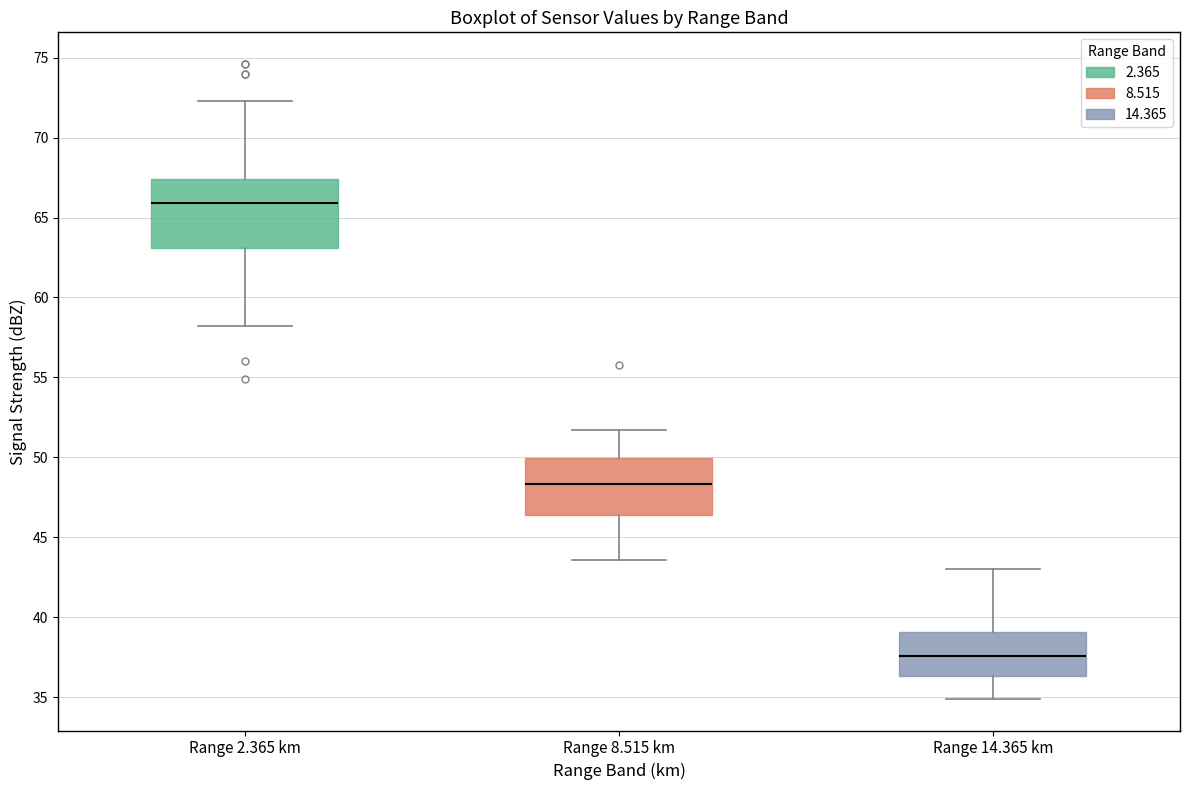

Reading left to right, read every box against the y-axis: the position of its median line, the range the box covers, and the ends of its whiskers. The values are not printed on the chart, so give them approximately, as read against the axis.

Range 2.365 km: median 66.0, box 63.0 to 67.5, whiskers 58.0 to 72.5
Range 8.515 km: median 48.5, box 46.5 to 50.0, whiskers 43.5 to 51.5
Range 14.365 km: median 37.5, box 36.5 to 39.0, whiskers 35.0 to 43.0